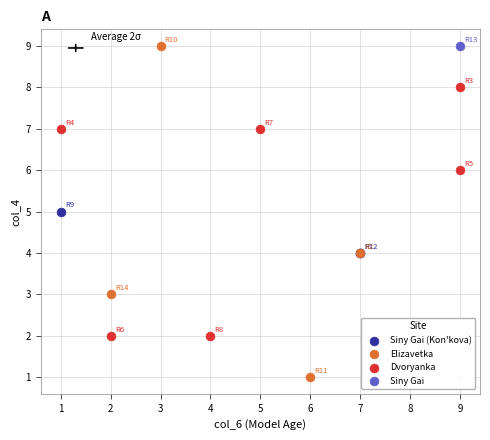

Which series contains the lowest Y value?

Elizavetka